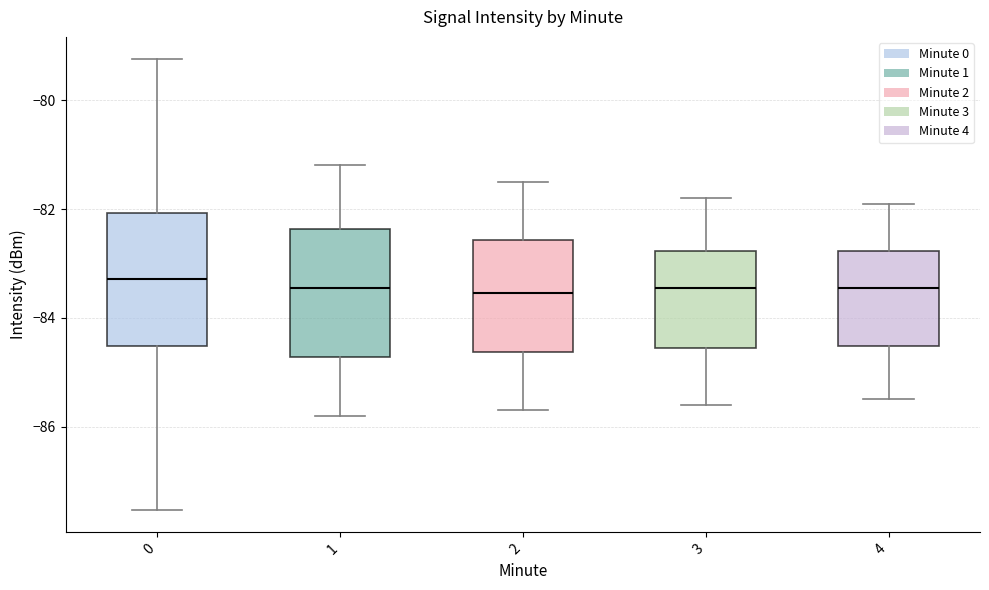

Reading left to right, read every box against the y-axis: the position of its median line, the range the box covers, and the ends of its whiskers. The values are not printed on the chart, so give them approximately, as read against the axis.

0: median -83.2, box -84.6 to -82.0, whiskers -87.6 to -79.2
1: median -83.4, box -84.8 to -82.4, whiskers -85.8 to -81.2
2: median -83.6, box -84.6 to -82.6, whiskers -85.6 to -81.4
3: median -83.4, box -84.6 to -82.8, whiskers -85.6 to -81.8
4: median -83.4, box -84.6 to -82.8, whiskers -85.4 to -81.8